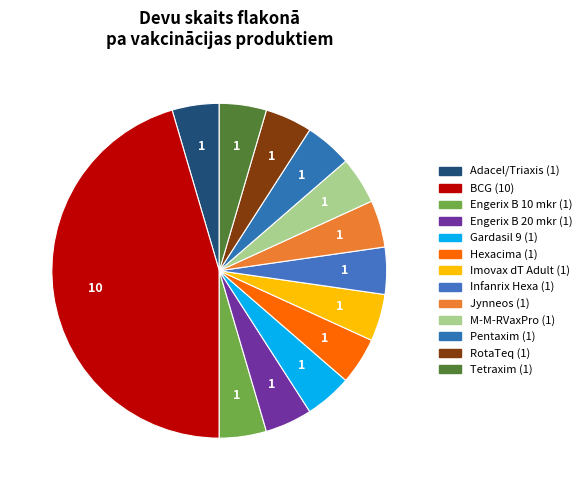

To the nearest percent, what portion does RotaTeq represent?

5%